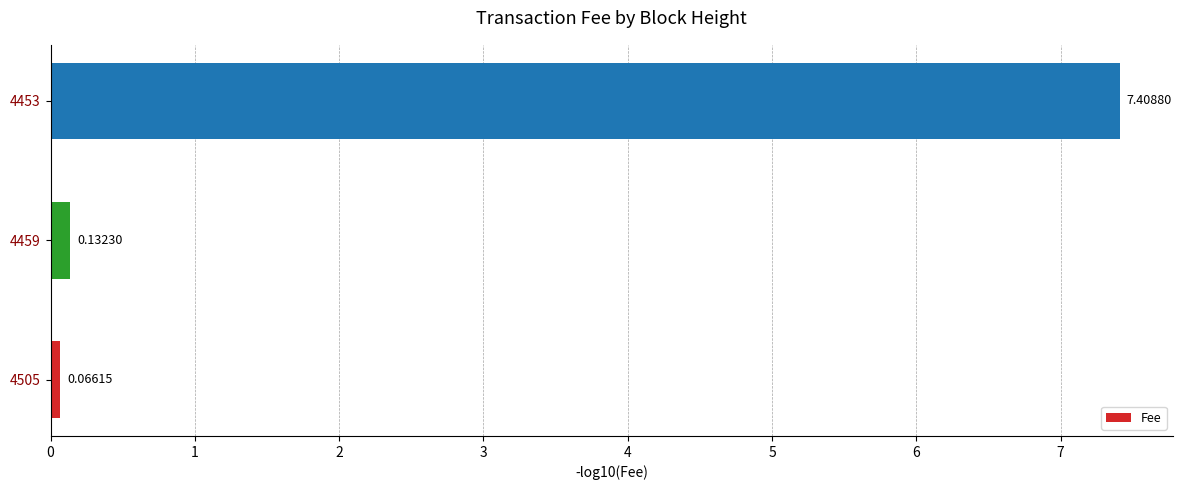

What is the sum of all values?

7.6